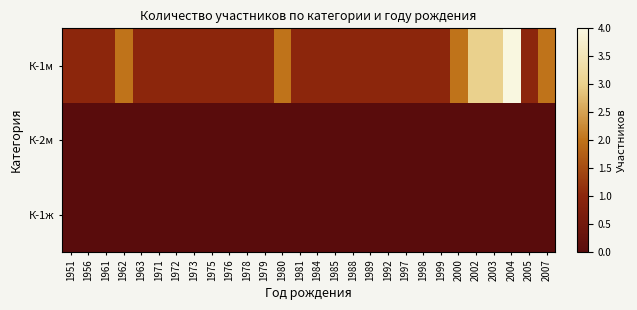

At which category is the sum across all series the highest?

2004